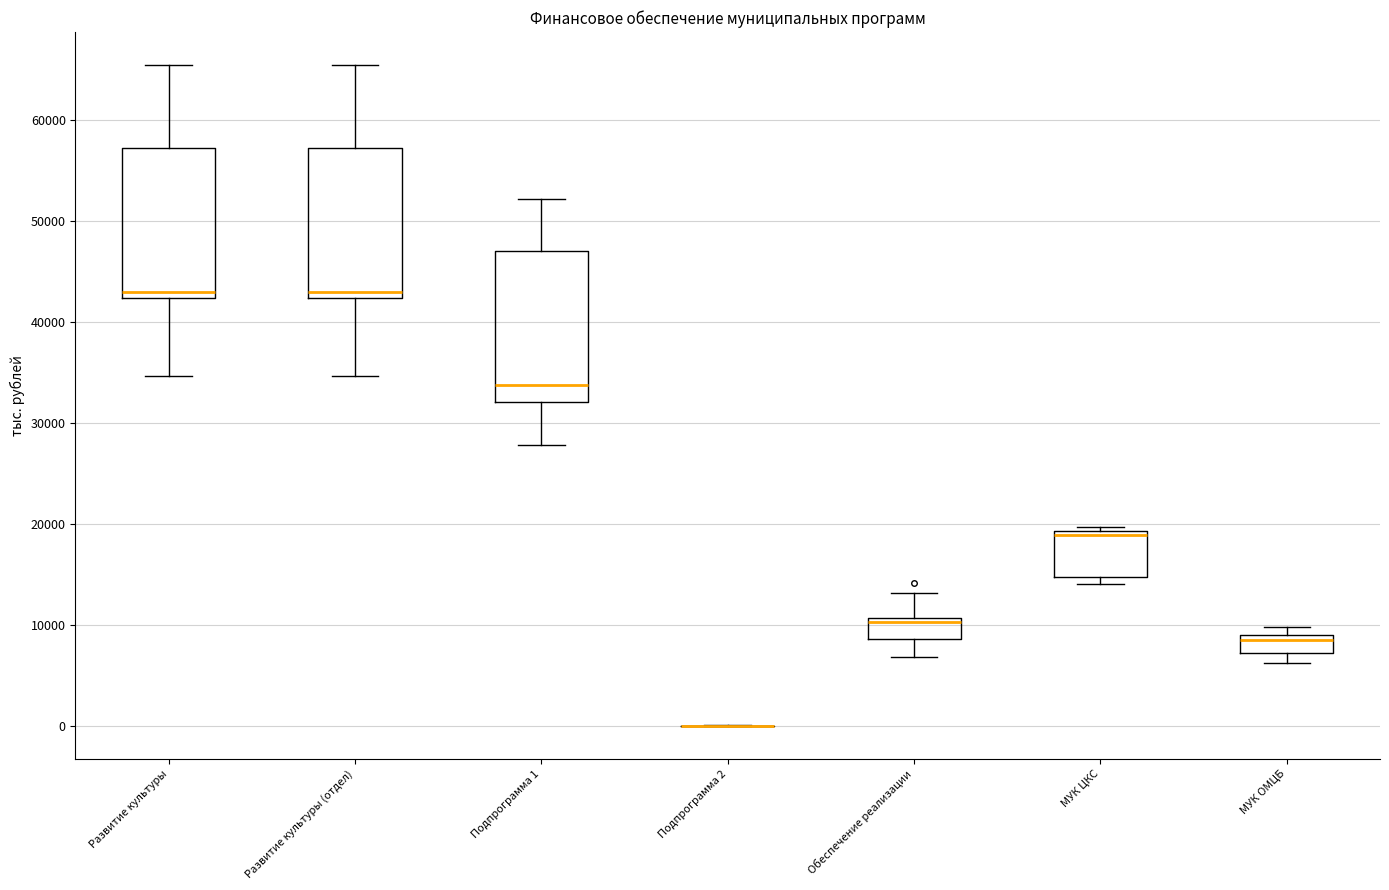

Reading left to right, transcribe this box plot: for each box, give where its median line is, the range the box spans, and where its two whiskers end, as read against the y-axis. The values are not printed on the chart, so give them approximately, as read against the axis.

Развитие культуры: median 43000, box 42000 to 57000, whiskers 35000 to 65000
Развитие культуры (отдел): median 43000, box 42000 to 57000, whiskers 35000 to 65000
Подпрограмма 1: median 34000, box 32000 to 47000, whiskers 28000 to 52000
Подпрограмма 2: box collapsed to a line at 0, whiskers 0 to 0
Обеспечение реализации: median 10000, box 9000 to 11000, whiskers 7000 to 13000
МУК ЦКС: median 19000 (just below the box's upper edge), box 15000 to 19000, whiskers 14000 to 20000
МУК ОМЦБ: median 9000 (just below the box's upper edge), box 7000 to 9000, whiskers 6000 to 10000